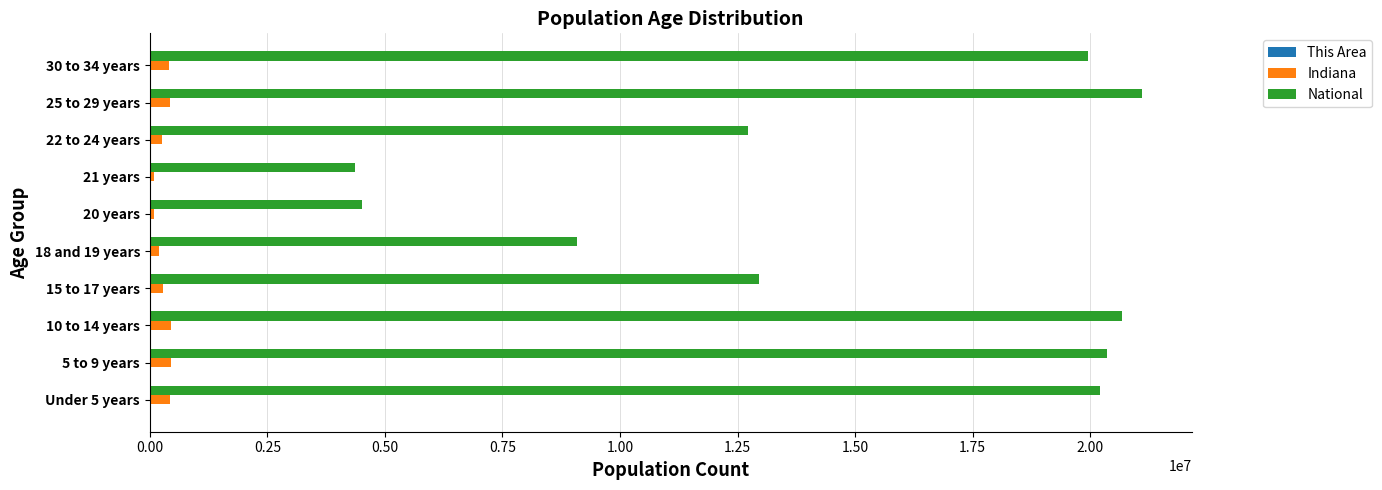

What is the maximum value shown in the chart?

21101849